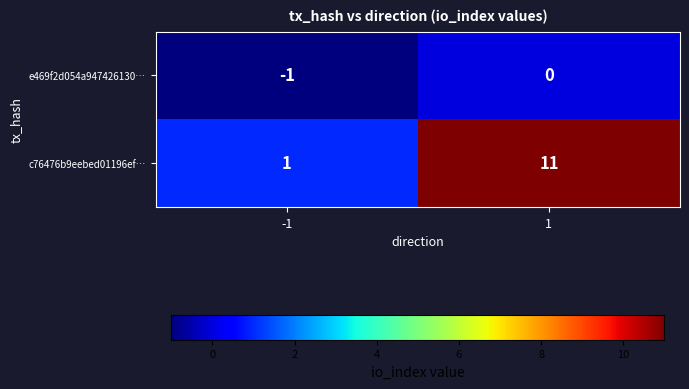

At -1, list the series in order from largest to smallest.

c76476b9eebed01196ef…, e469f2d054a947426130…